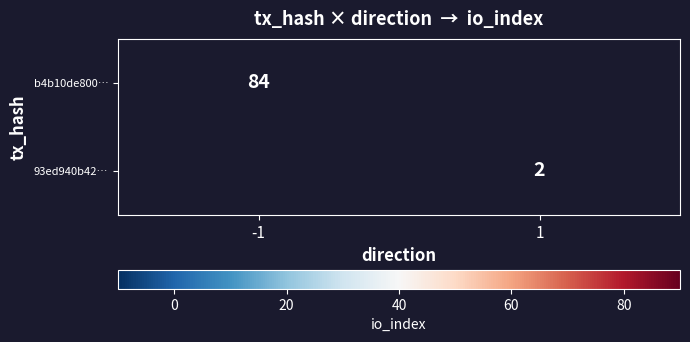

The value of b4b10de800… at -1 is 113. True or false?

False